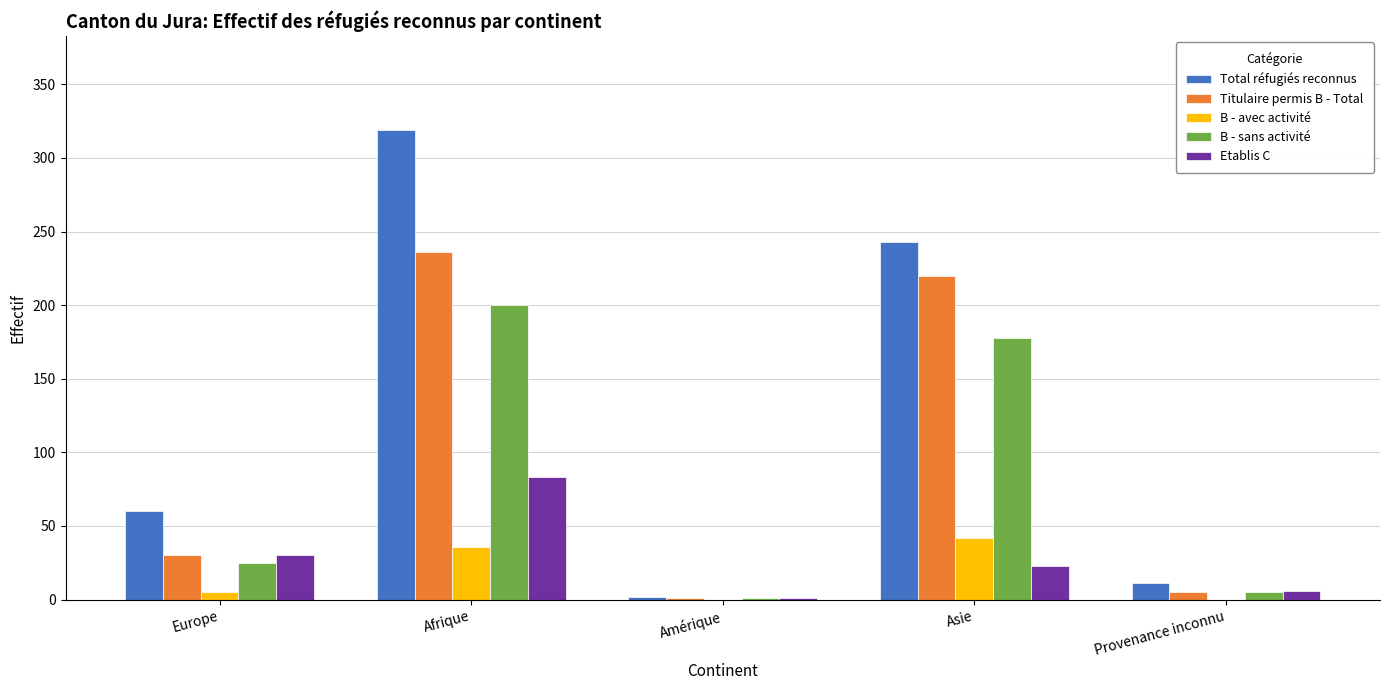

What is the sum of all B - sans activité values?

409